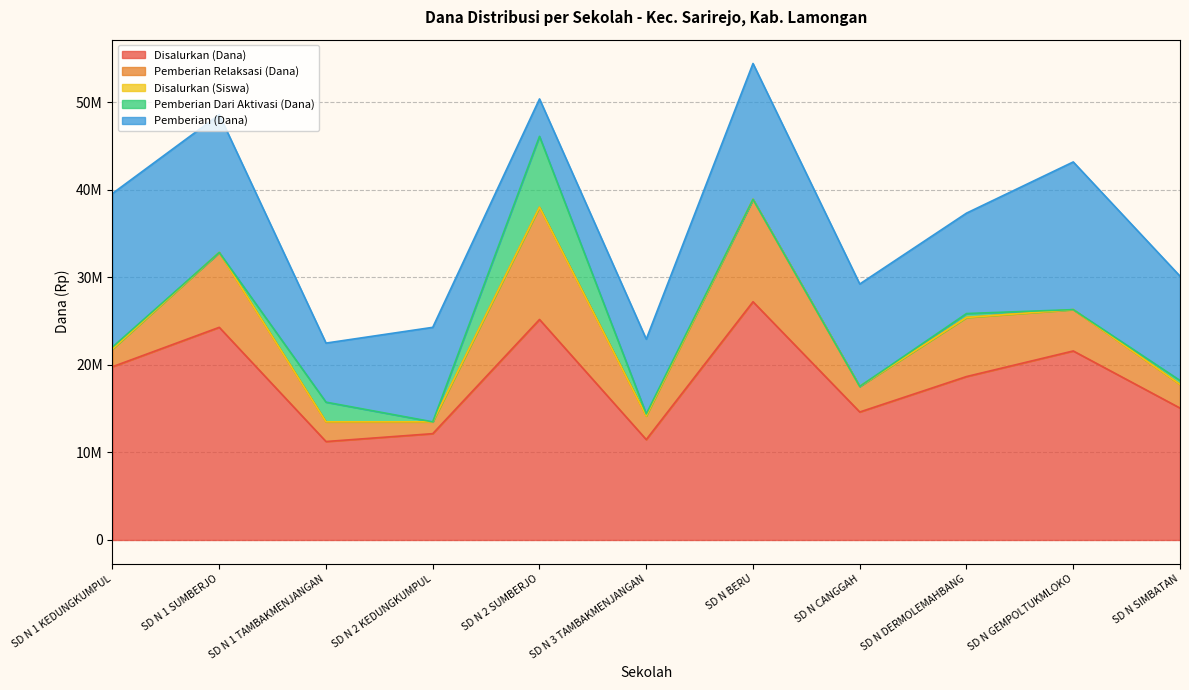

What are all the series names shown in the legend?

Disalurkan (Dana), Pemberian Relaksasi (Dana), Disalurkan (Siswa), Pemberian Dari Aktivasi (Dana), Pemberian (Dana)